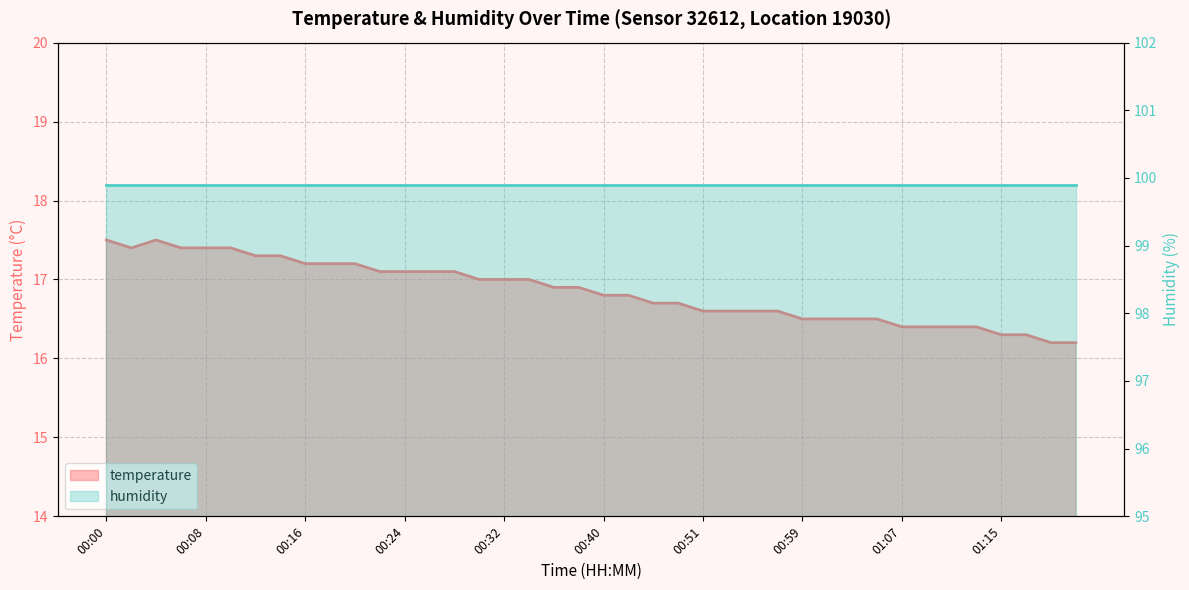

Where is the data nearest to the value 16?

01:19